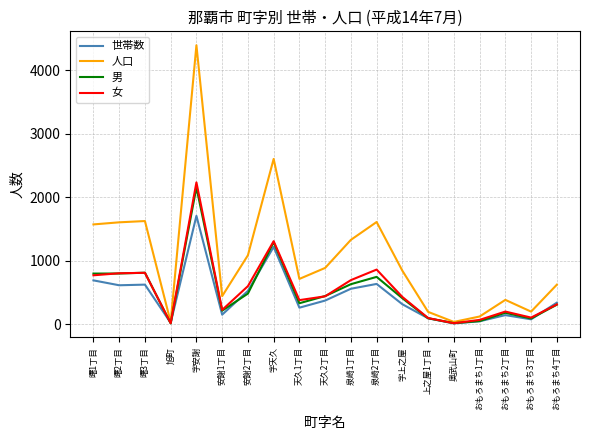

Which series has the largest range (max minus min)?

人口